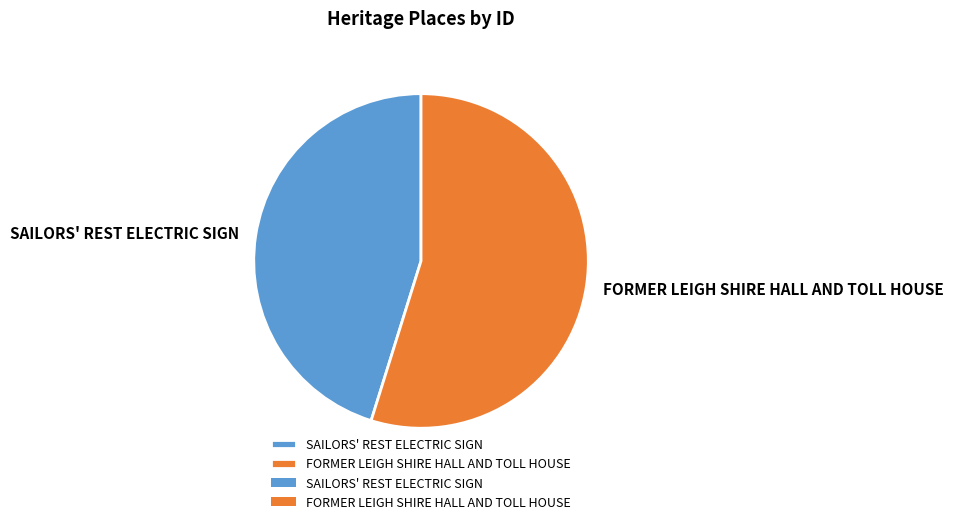

Which slice is the largest?

FORMER LEIGH SHIRE HALL AND TOLL HOUSE